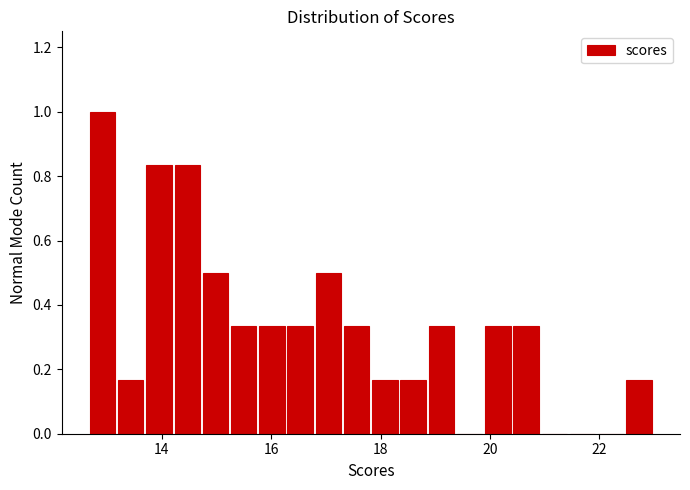

Around what value on the x-axis is the tallest bar? Give the approximate position of its centre, as read against the axis.

13.0